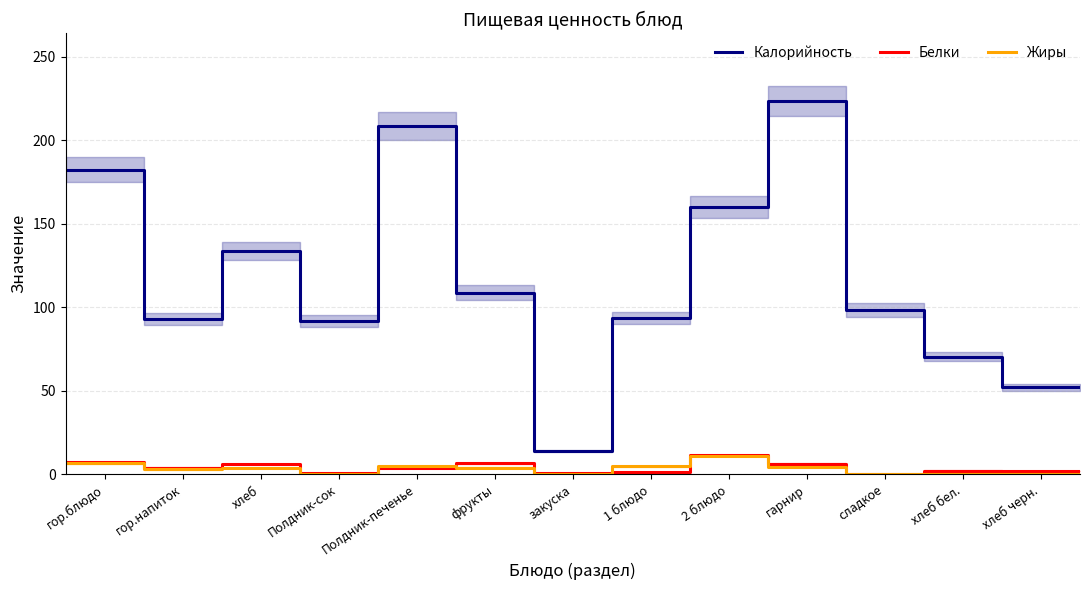

True or false: Калорийность and Жиры intersect in this chart.

False